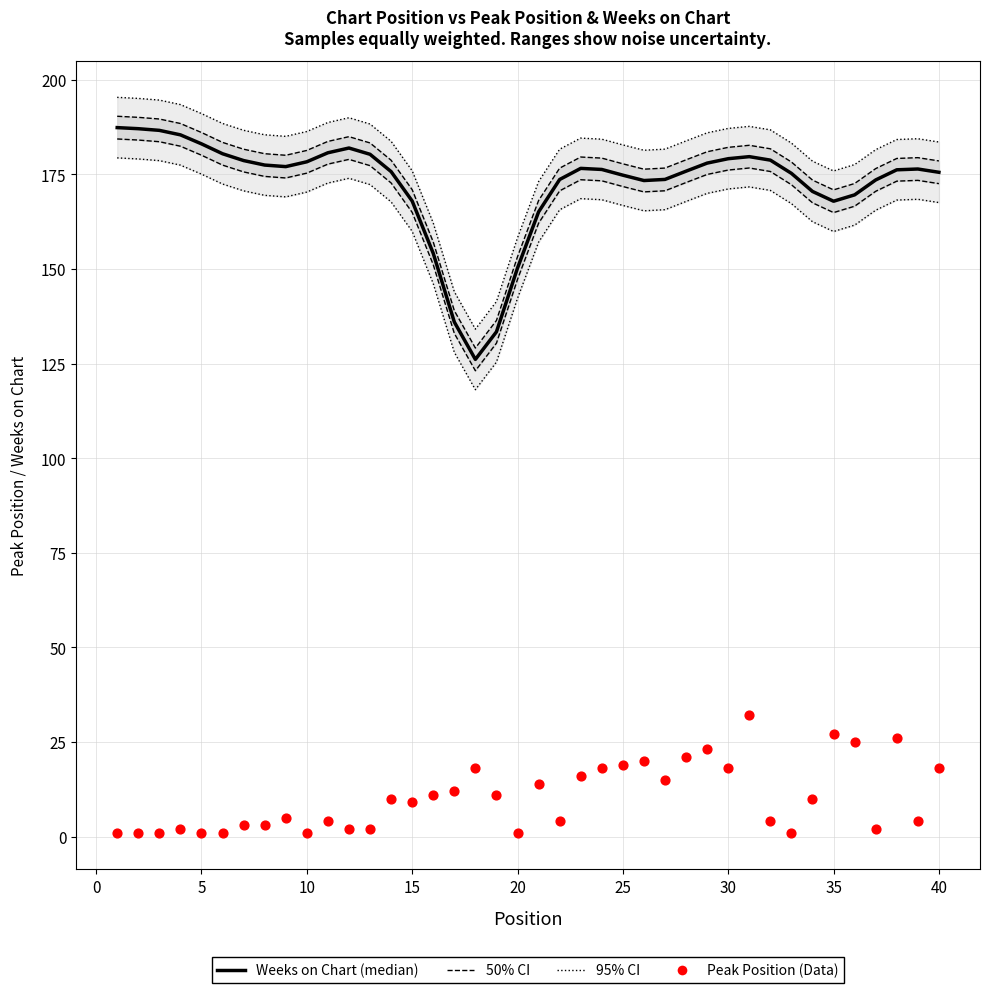

Is the value of Weeks on Chart at 28 greater than the value of Peak Position at 18?

Yes